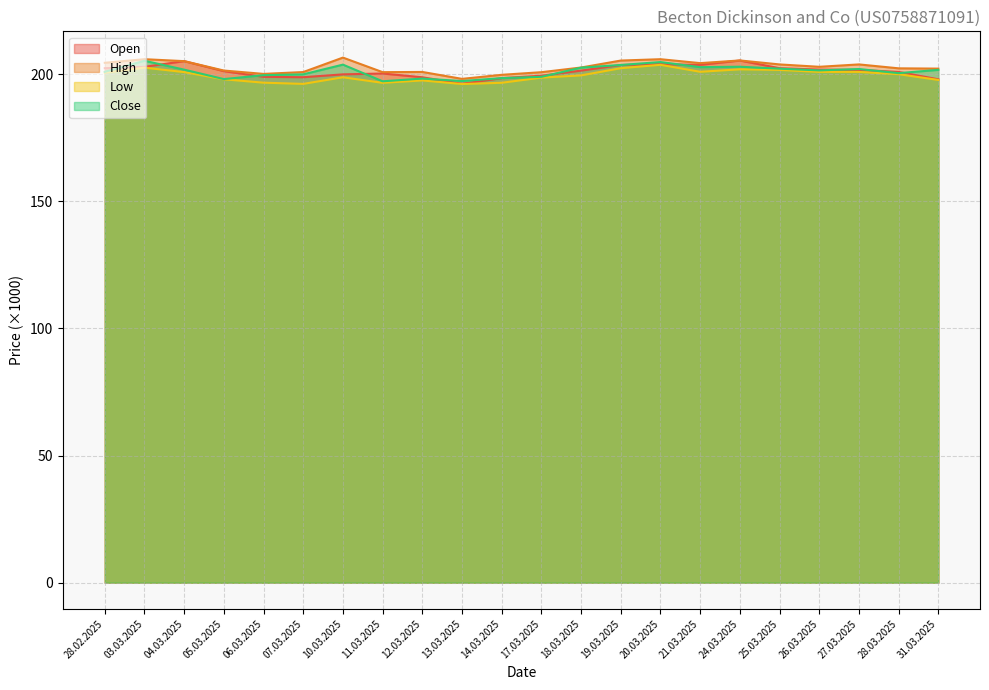

At how many categories does at least one series exceed 203?

10